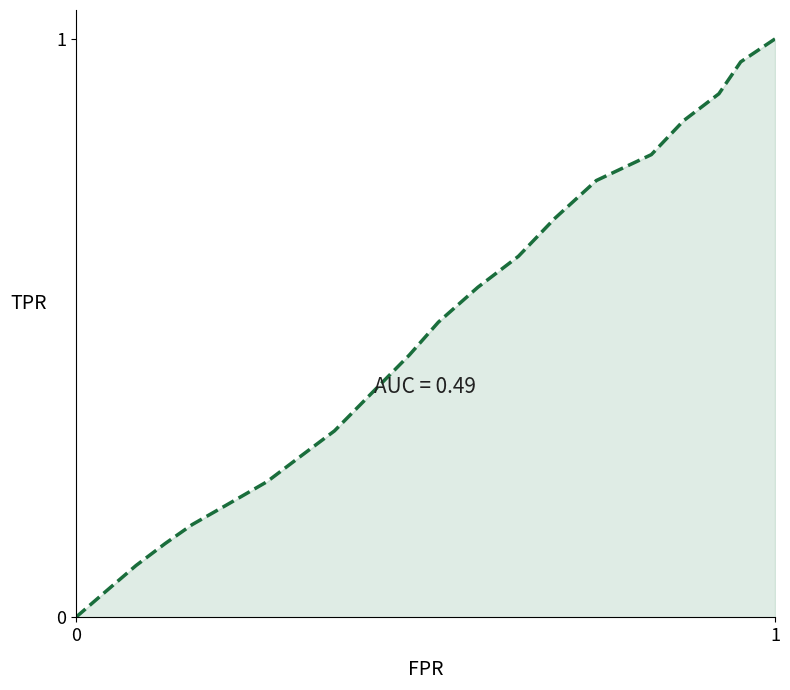

Which category has the highest value across all series?

1